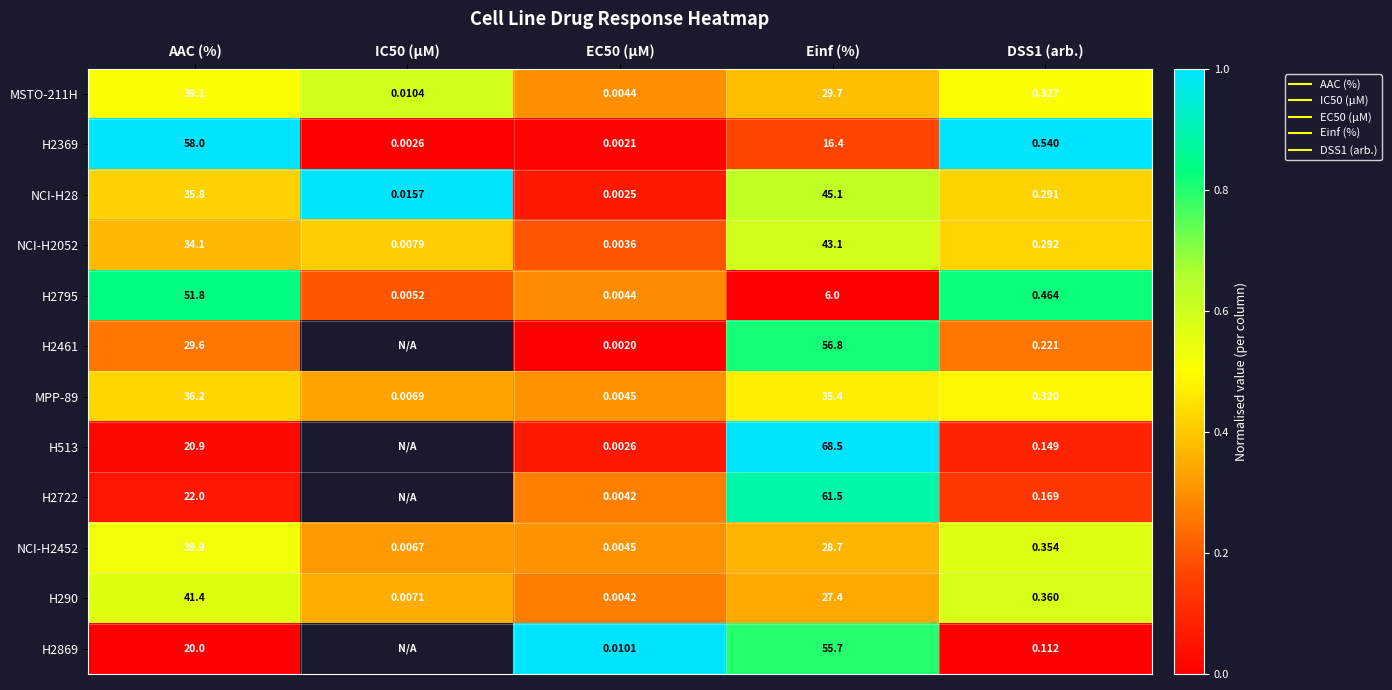

Rank the series by their maximum value, from highest to lowest.

H2369, NCI-H28, H513, H2869, H2722, H2795, H2461, MSTO-211H, NCI-H2052, H290, NCI-H2452, MPP-89